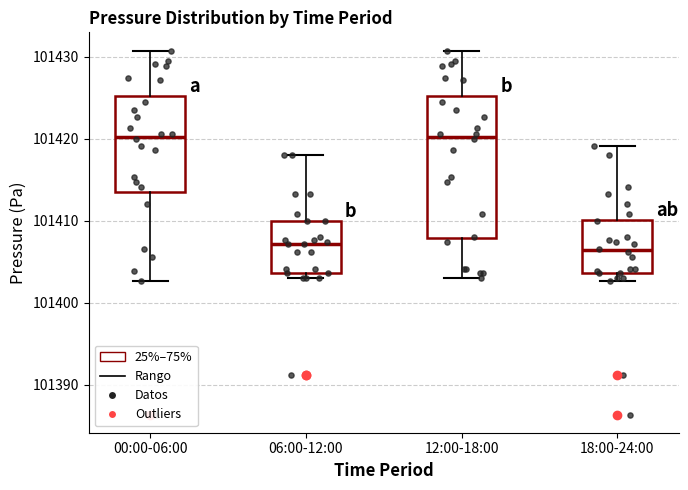

Comparing the boxes themselves (not the whiskers), which one is the tallest?

12:00-18:00